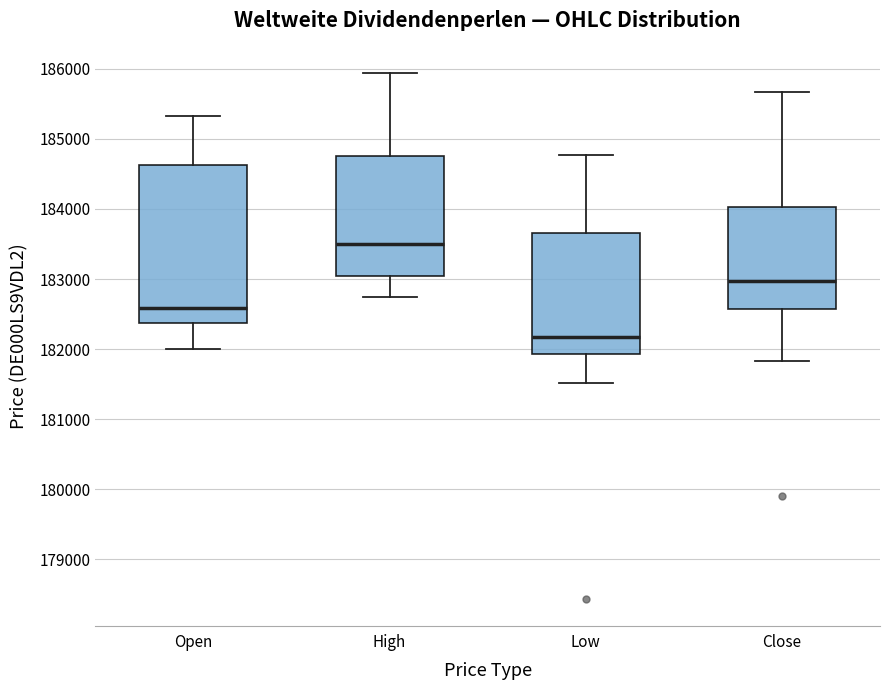

Which box has the highest median line?

High